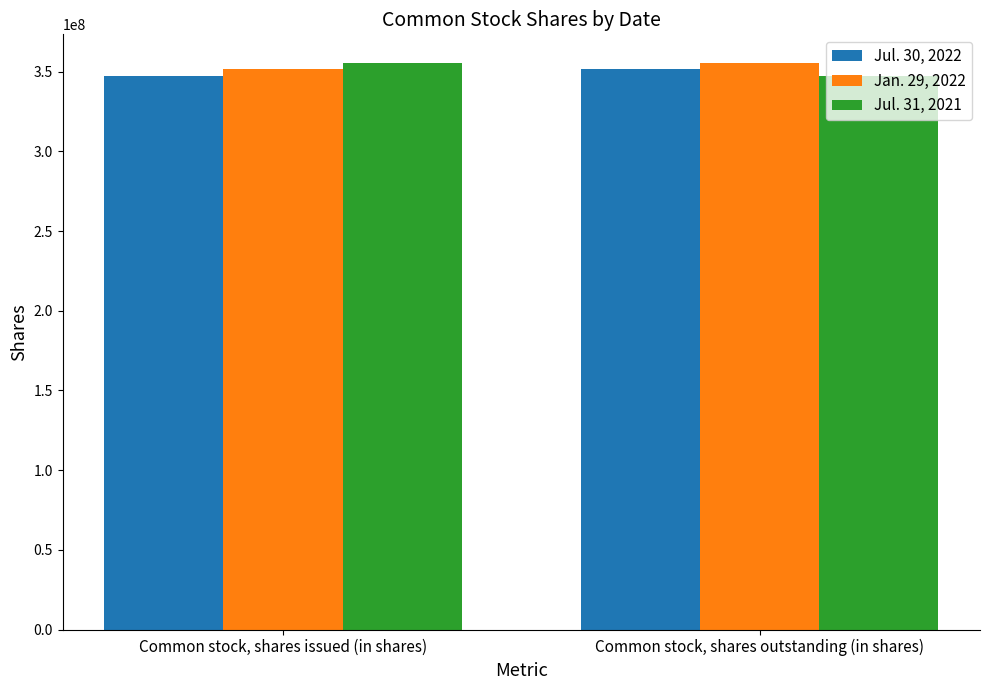

Reading right to left, what are all the values shown in this chart?

Jul. 30, 2022: 351720000	347552000
Jan. 29, 2022: 355698000	351720000
Jul. 31, 2021: 347552000	355698000